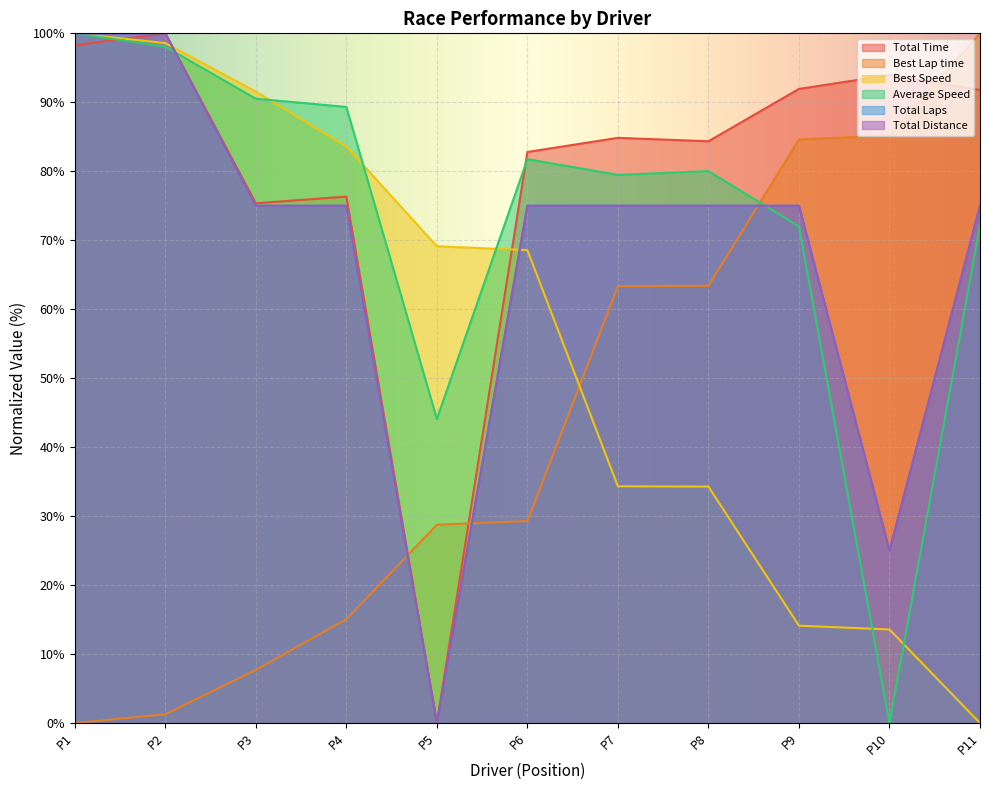

The value of Average Speed at P8 is 46.0. True or false?

False